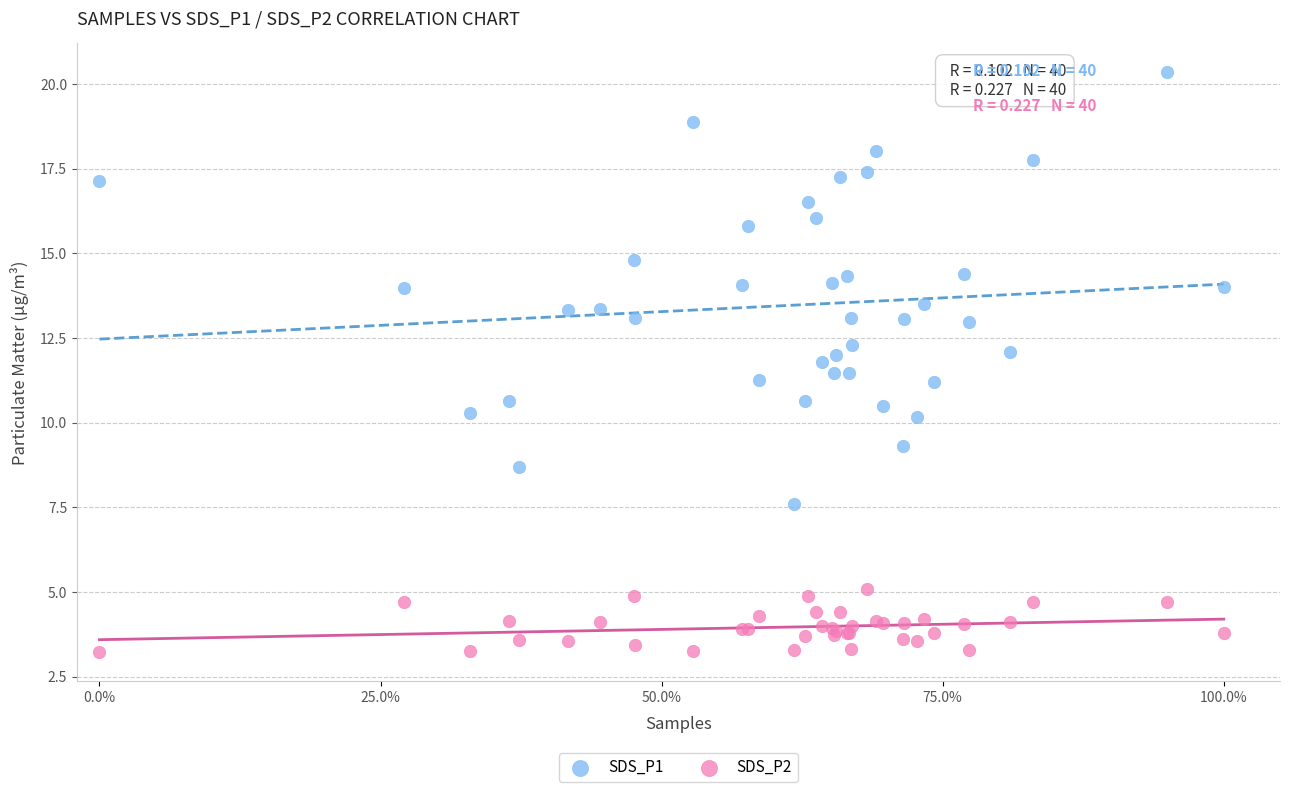

Which series has the widest spread of Y values?

SDS_P1